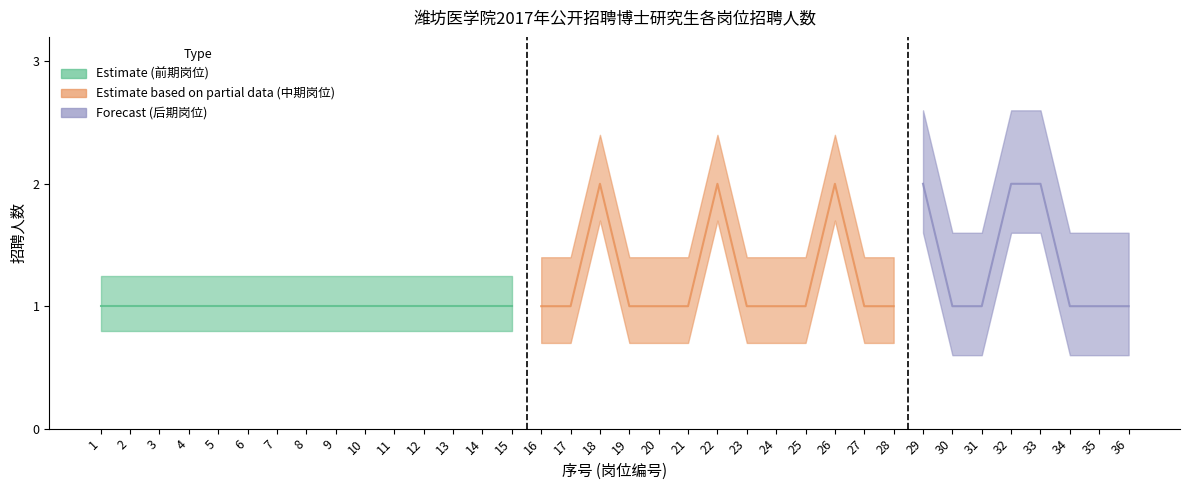

True or false: Estimate based on partial data and Estimate cross at least once.

False